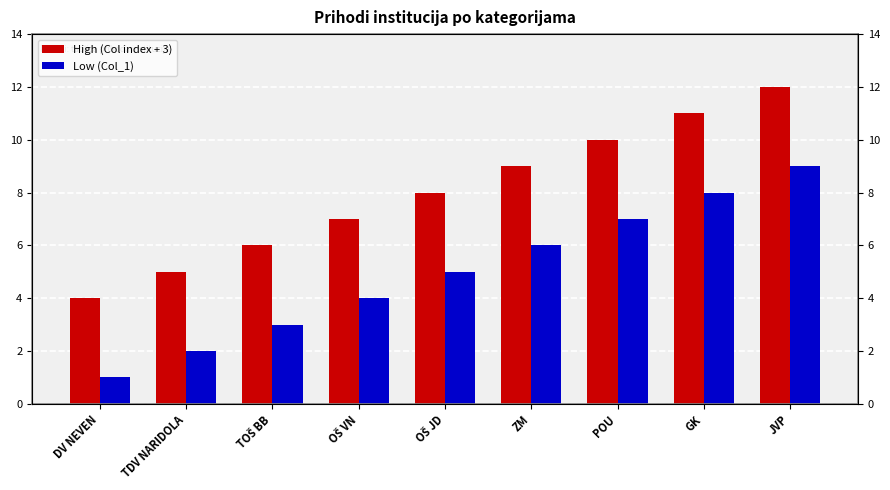

What is the difference between the highest and lowest values at POU?

3